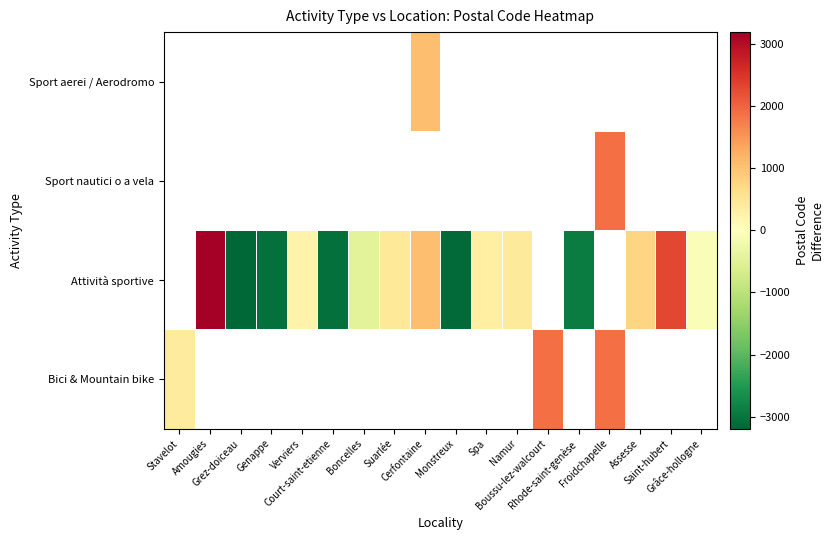

Count the number of categories in the chart.

18